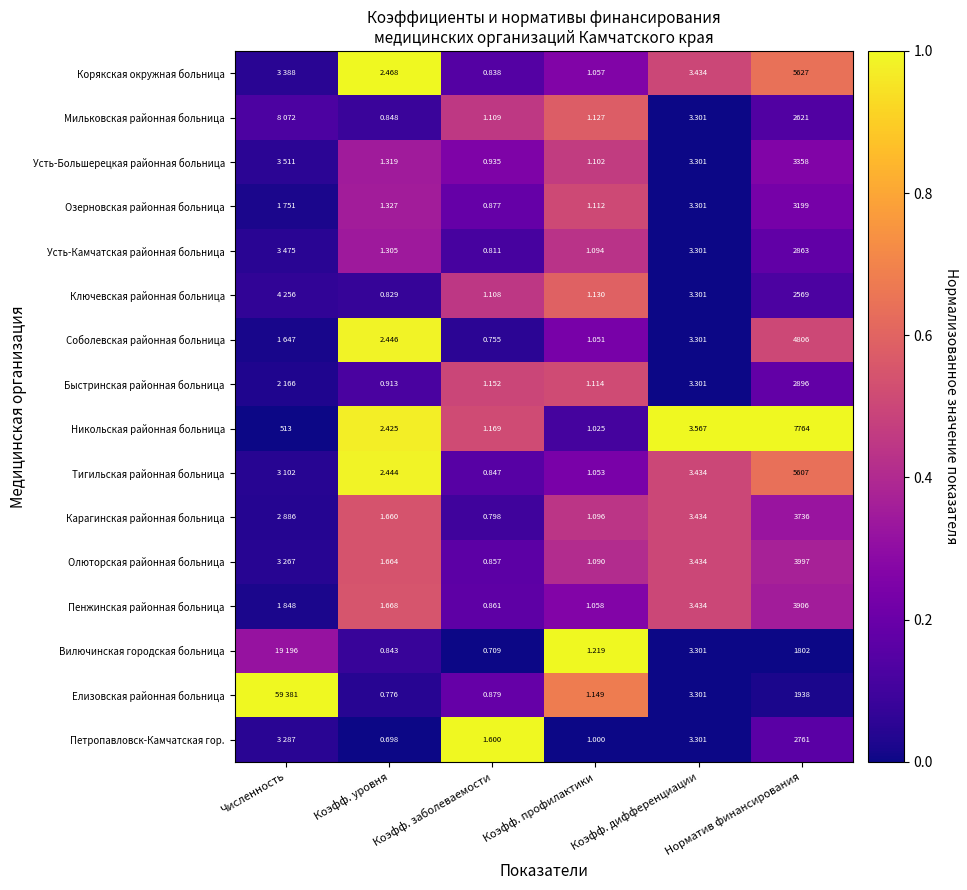

Which series changed the most between Коэфф. профилактики and Норматив финансирования?

Никольская районная больница